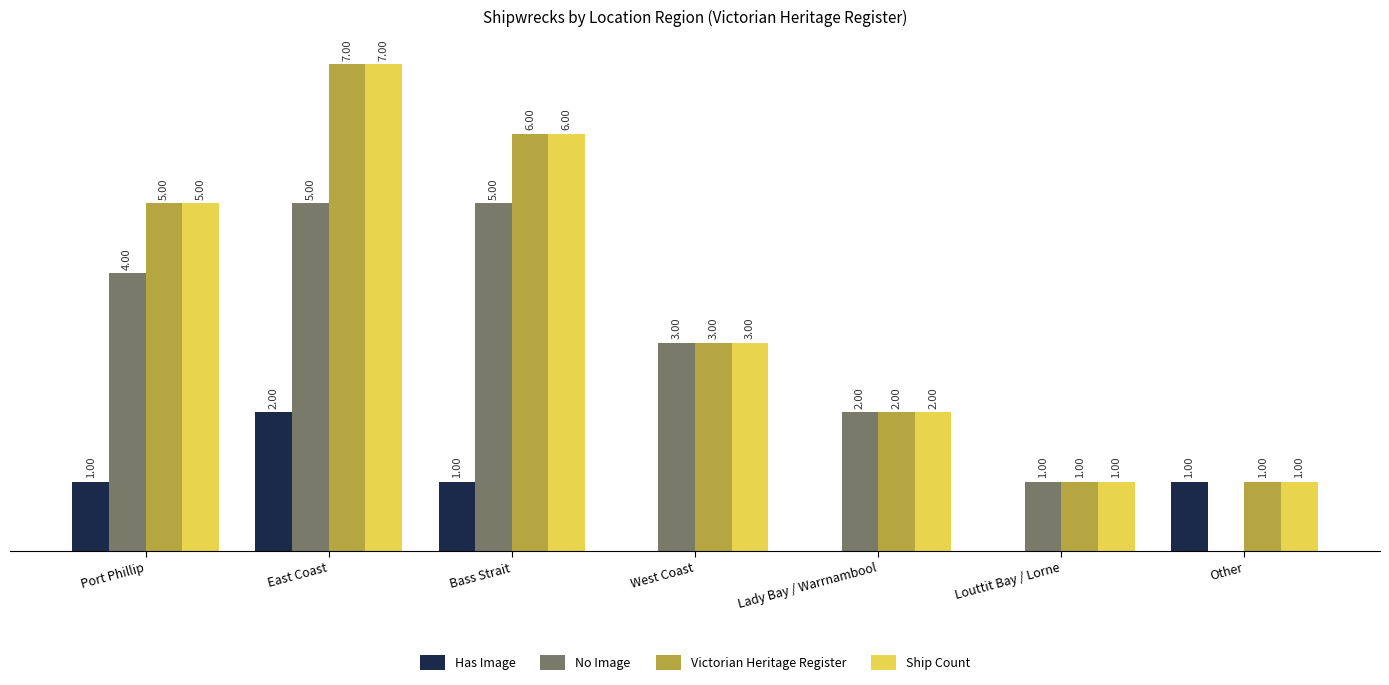

Where does the Victorian Heritage Register series first go above 3?

Port Phillip